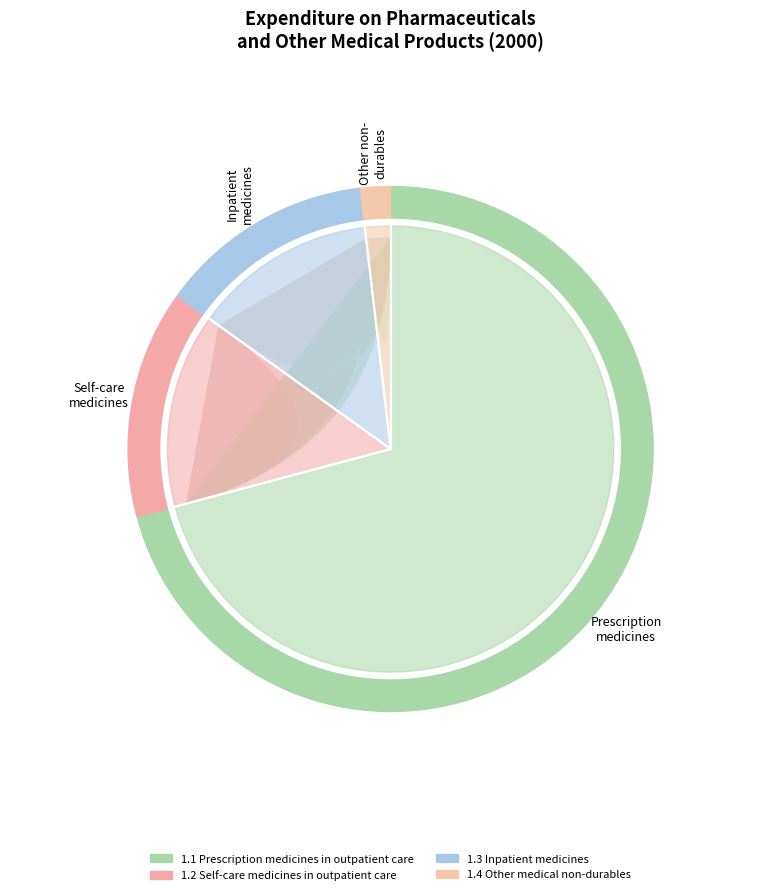

The 1.1 Prescription medicines in outpatient care slice represents 71% of the pie. True or false?

True